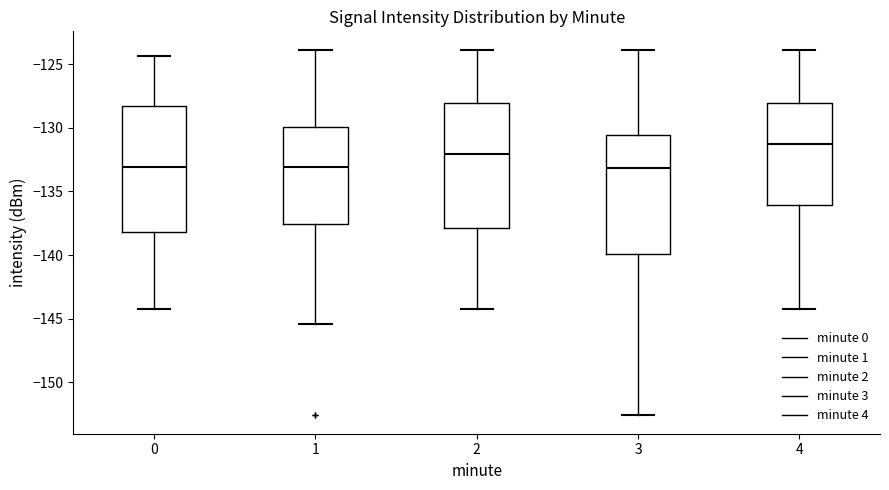

Reading left to right, read every box against the y-axis: the position of its median line, the range the box covers, and the ends of its whiskers. The values are not printed on the chart, so give them approximately, as read against the axis.

0: median -133.0, box -138.0 to -128.5, whiskers -144.0 to -124.5
1: median -133.0, box -137.5 to -130.0, whiskers -145.5 to -124.0
2: median -132.0, box -138.0 to -128.0, whiskers -144.0 to -124.0
3: median -133.0, box -140.0 to -130.5, whiskers -152.5 to -124.0
4: median -131.0, box -136.0 to -128.0, whiskers -144.0 to -124.0